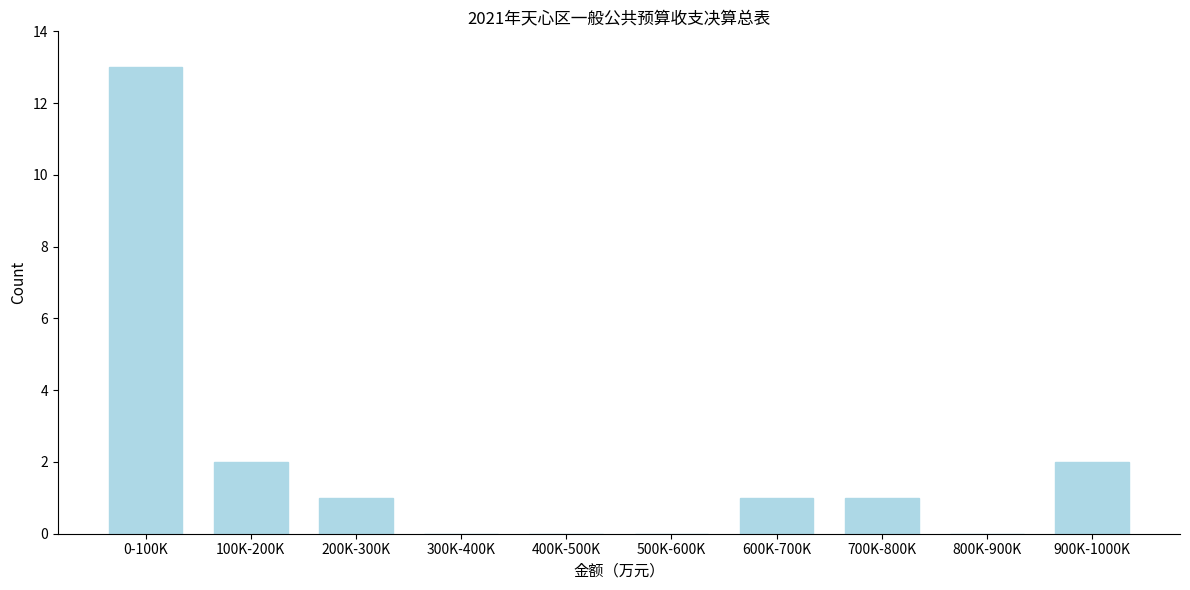

Reading left to right, list all the values displayed in this chart.

0-100K=13	100K-200K=2	200K-300K=1	300K-400K=0	400K-500K=0	500K-600K=0	600K-700K=1	700K-800K=1	800K-900K=0	900K-1000K=2